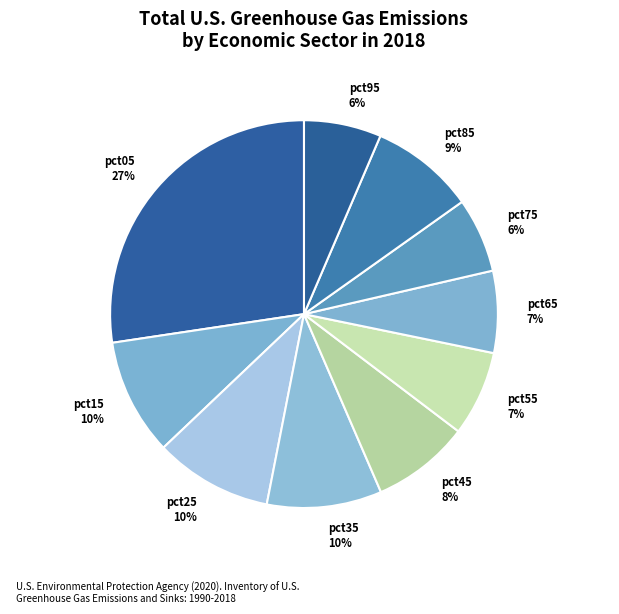

Is the sum of pct45 and pct85 greater than half?

No